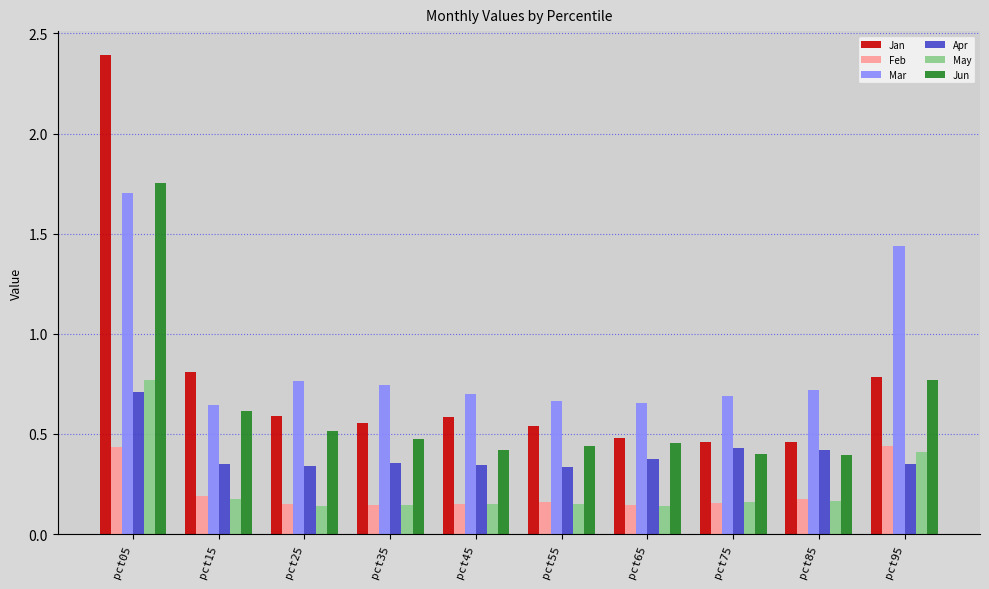

Which category has the highest value in the Jun series?

pct05